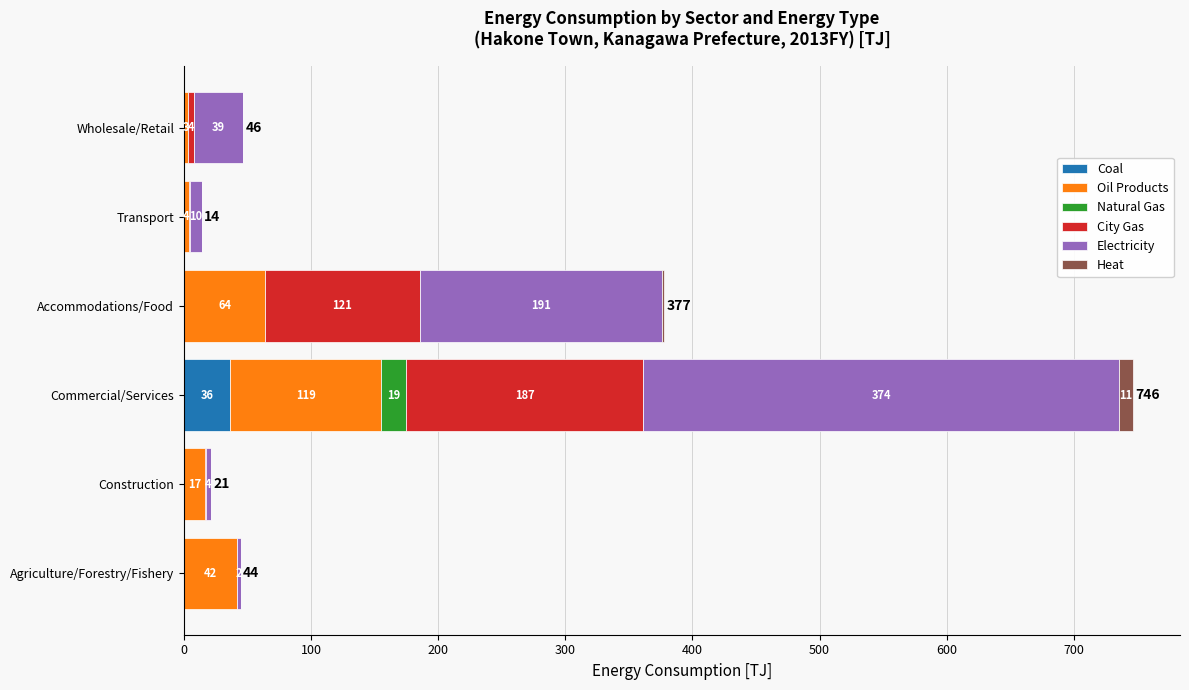

List the series in order of their peak value, lowest first.

Heat, Natural Gas, Coal, Oil Products, City Gas, Electricity